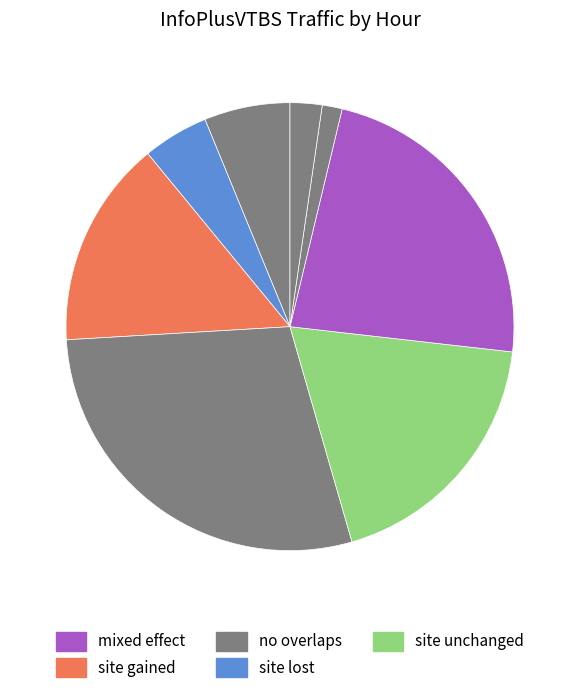

How many slices are in this pie chart?

8